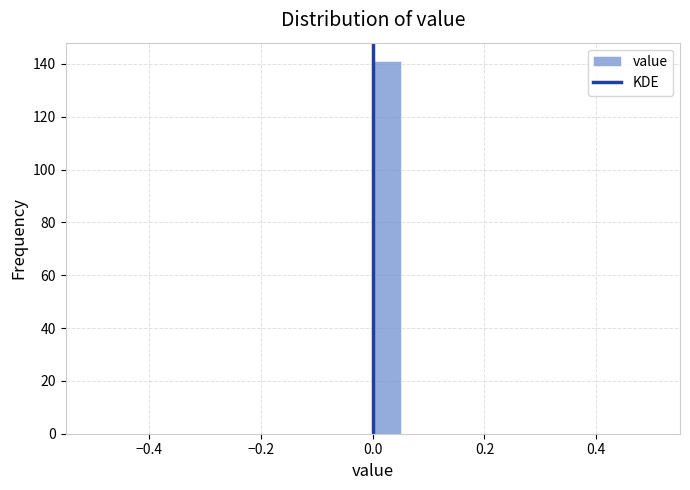

Around what value on the x-axis is the tallest bar? Give the approximate position of its centre, as read against the axis.

0.02